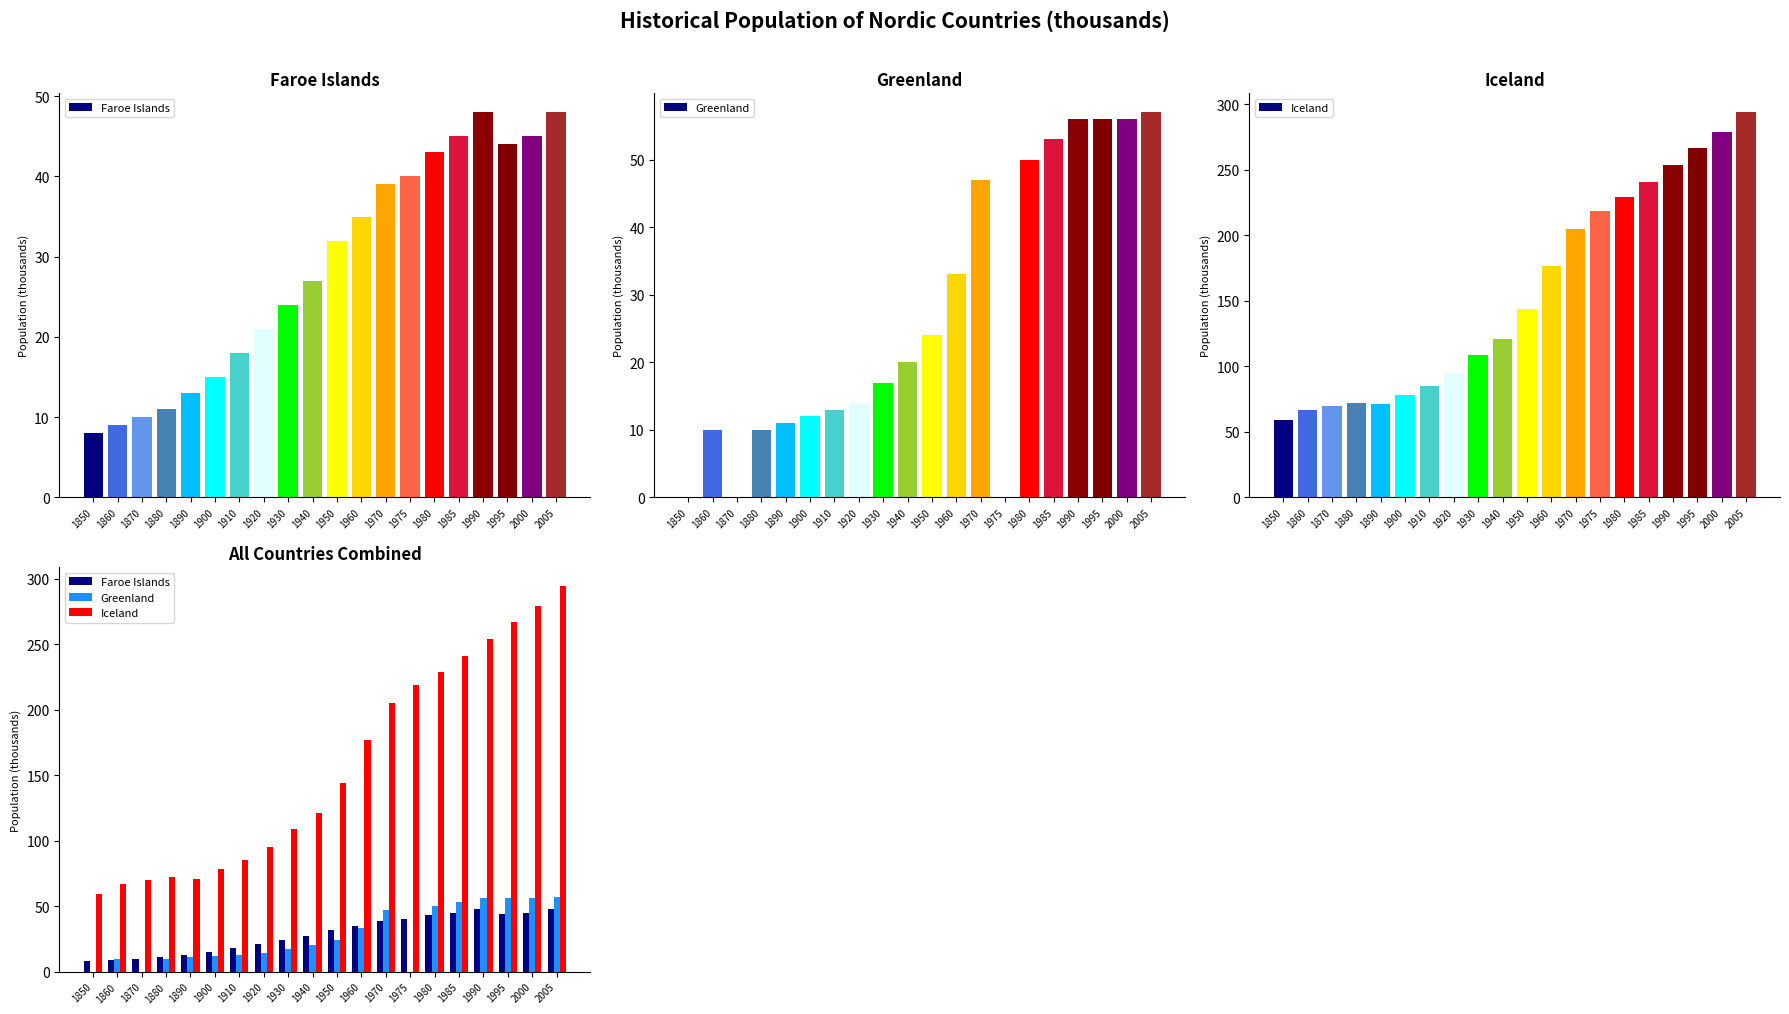

How many groups of bars are there?

20